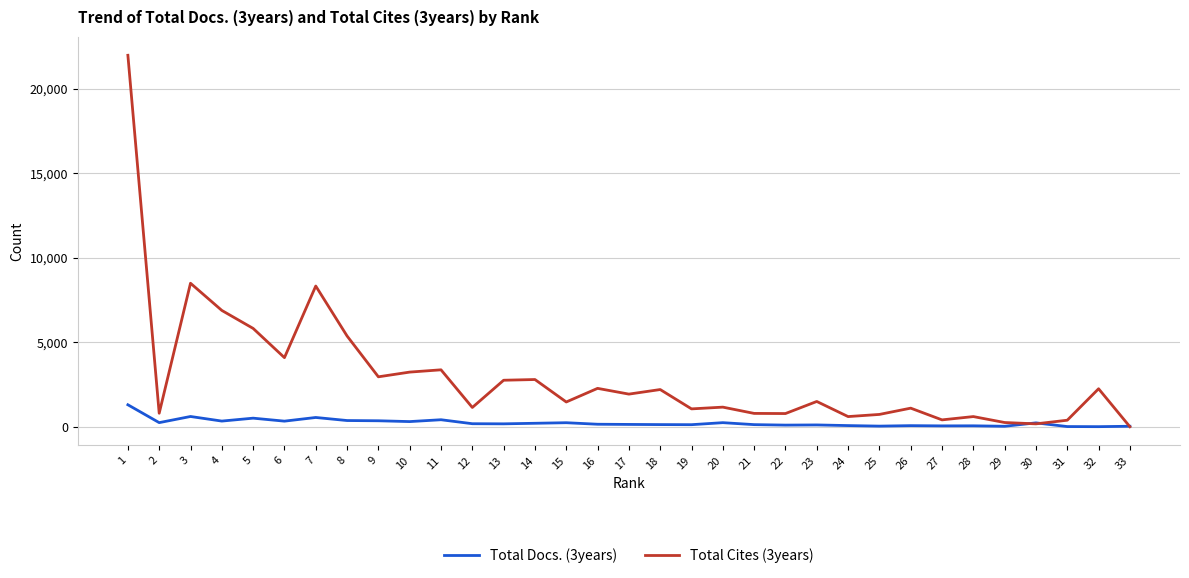

True or false: Total Docs. (3years) has more than 1 points higher than both neighbors.

True